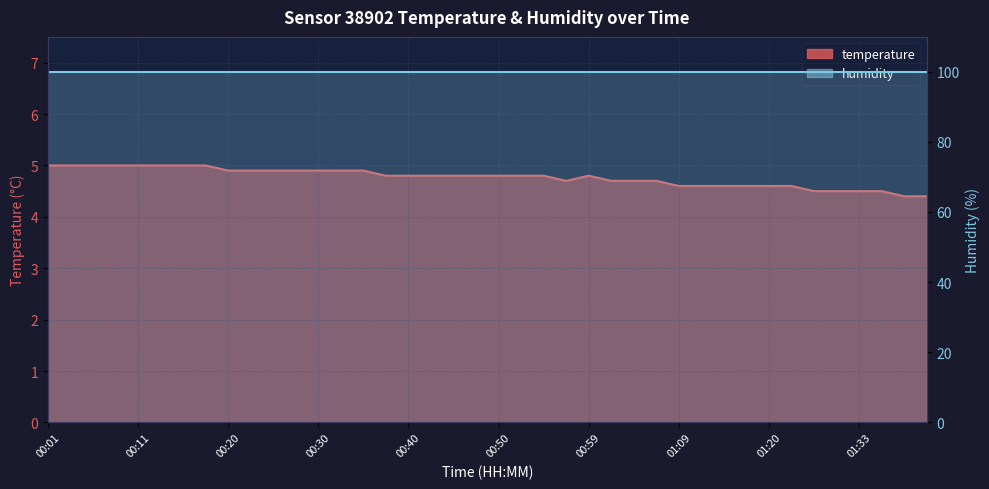

What is the sum of all values?

190.7